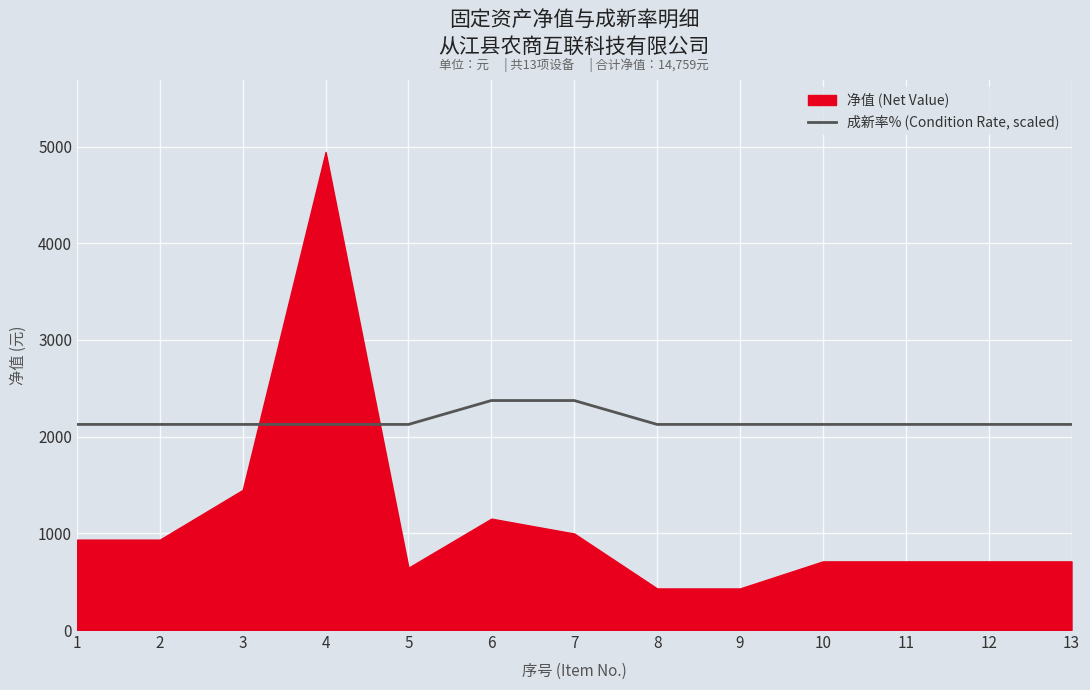

What is the value of the 6th point from the left?

2373.6